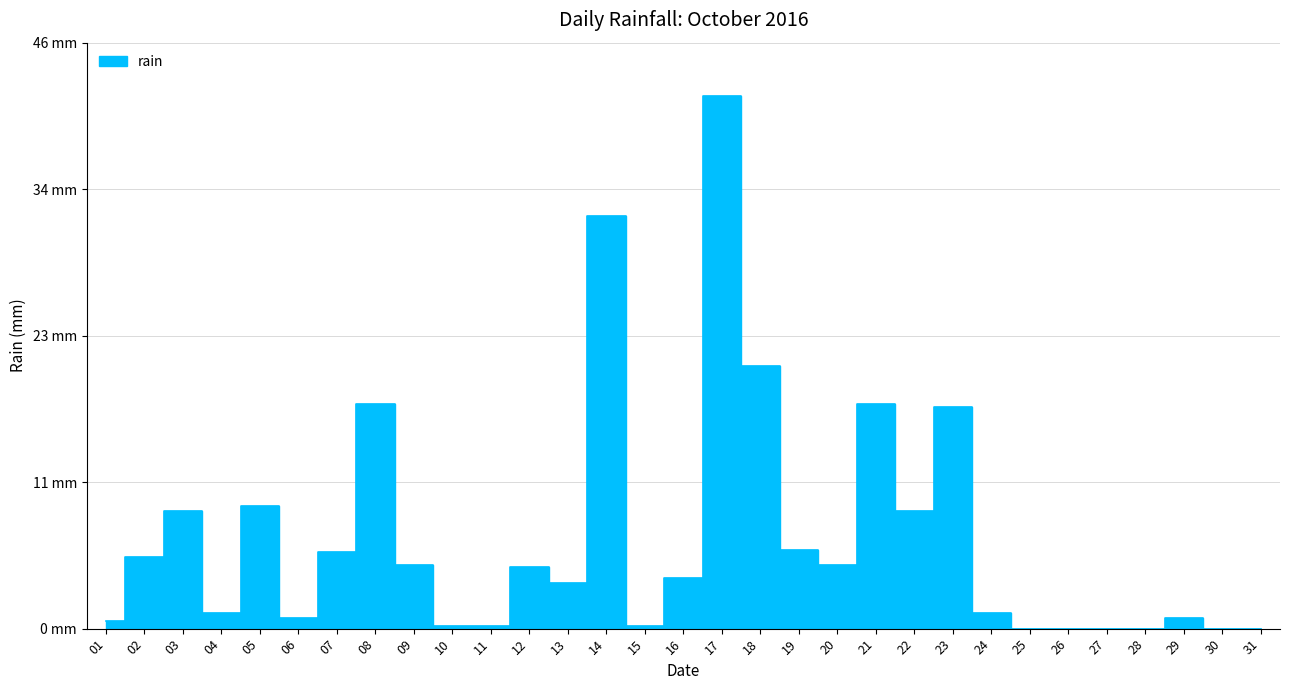

True or false: there are more than 2 points higher than both neighbors.

True